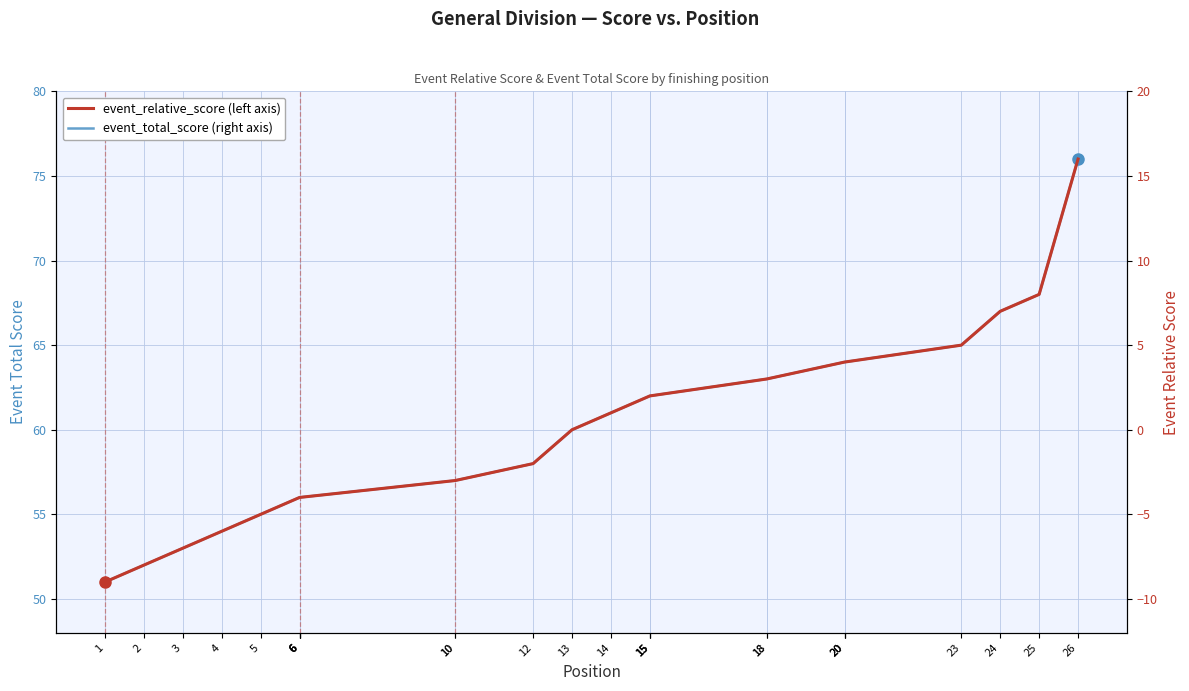

How many data points does each series have?

26